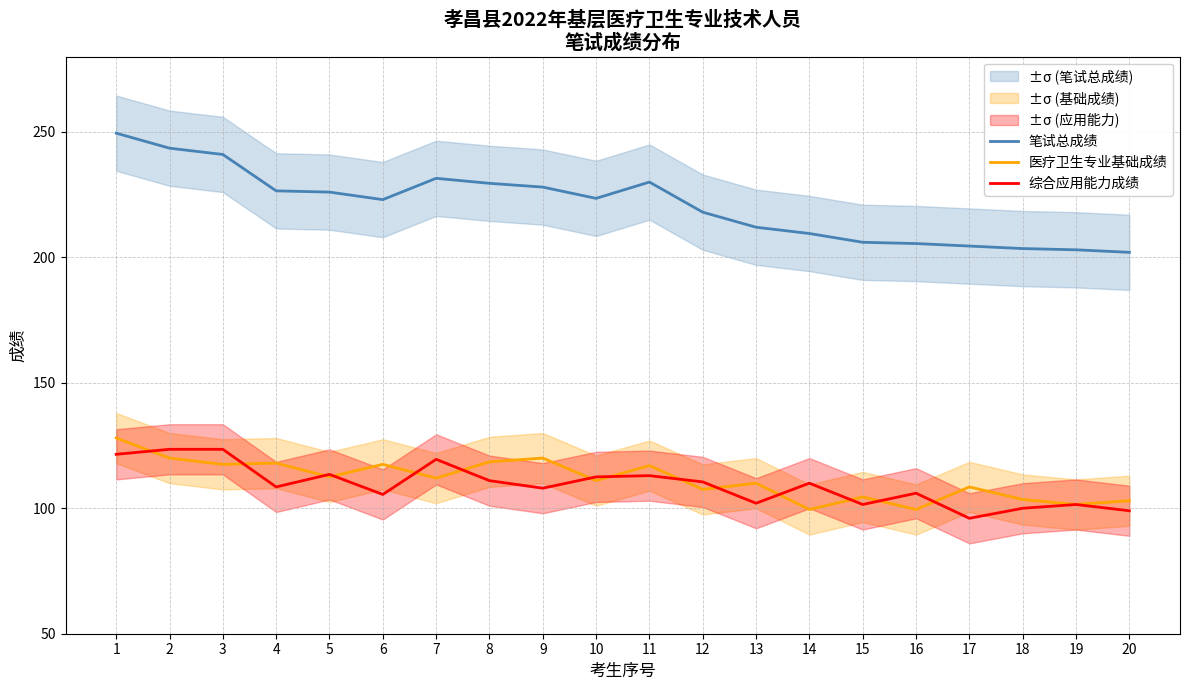

How many interior local valleys does the 综合应用能力成绩 series have?

6